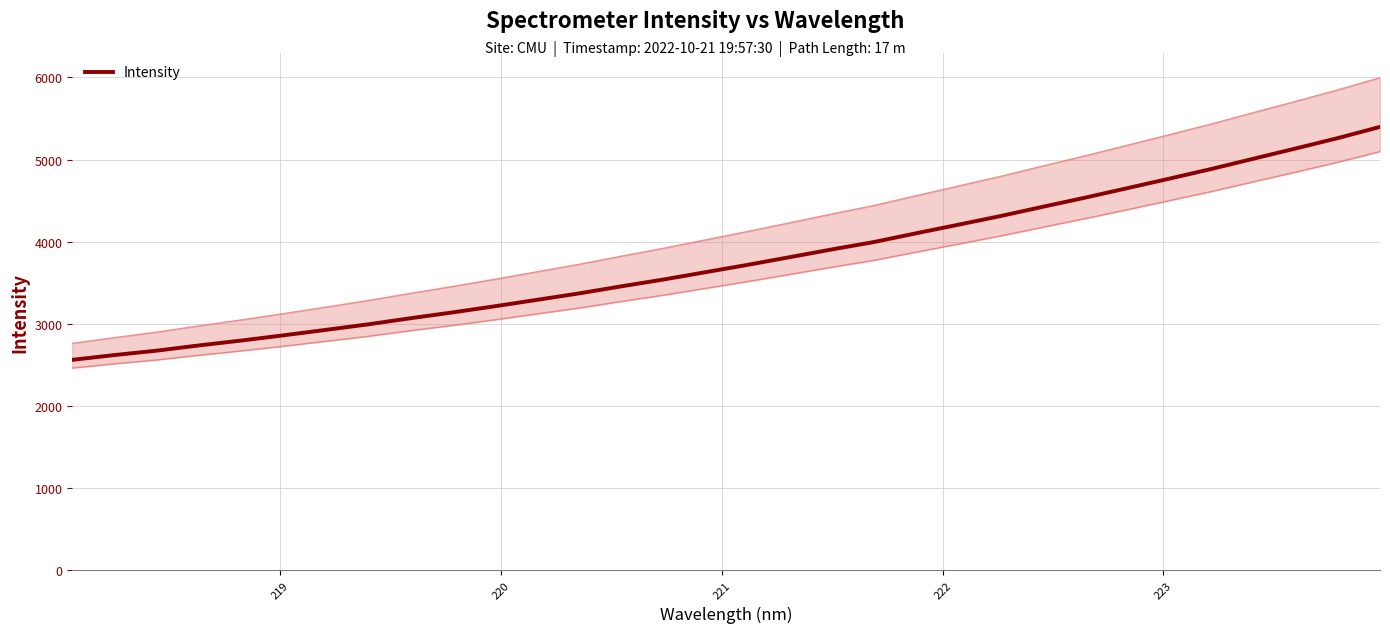

What is the minimum value for Intensity?

2561.4